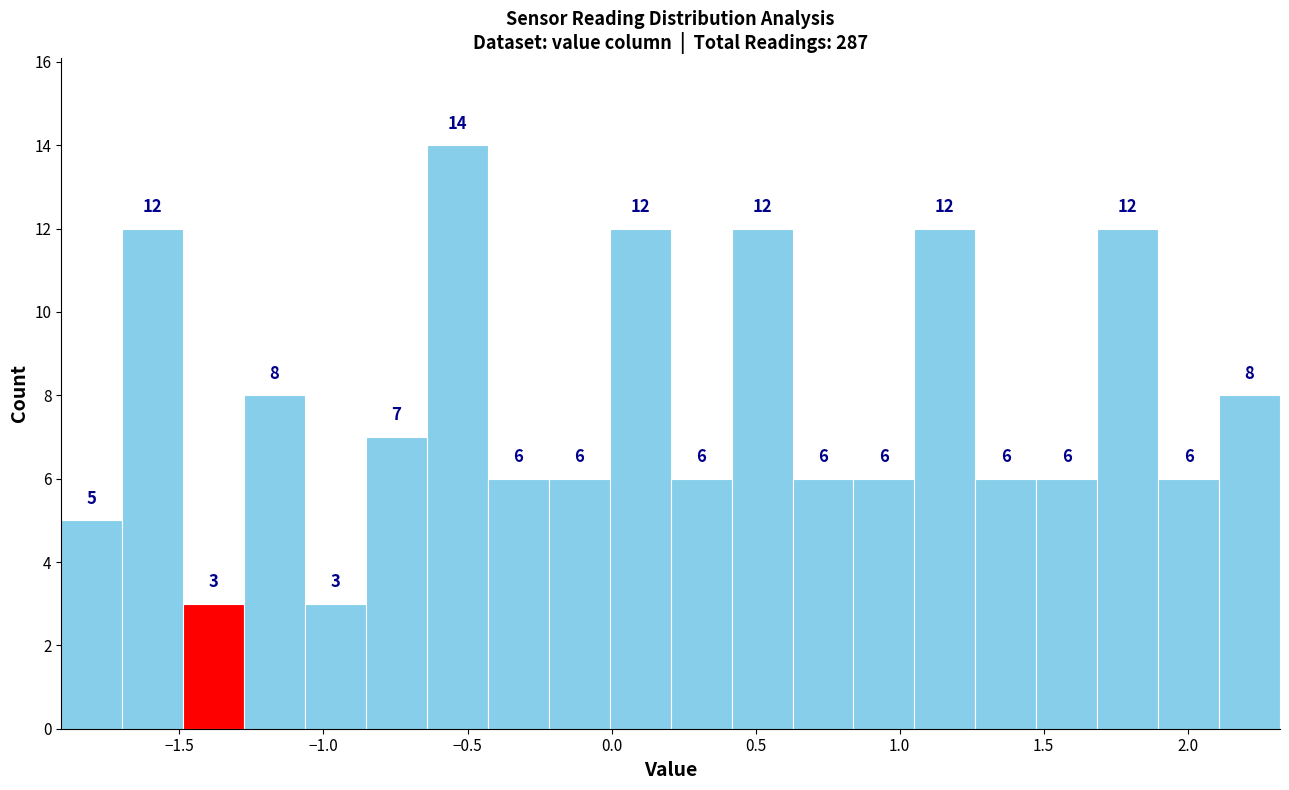

What is the height of the bar covering 0.00 to 0.20 on the x-axis? The bar edges are not printed on the chart, so give them approximately, as read against the axis.

12